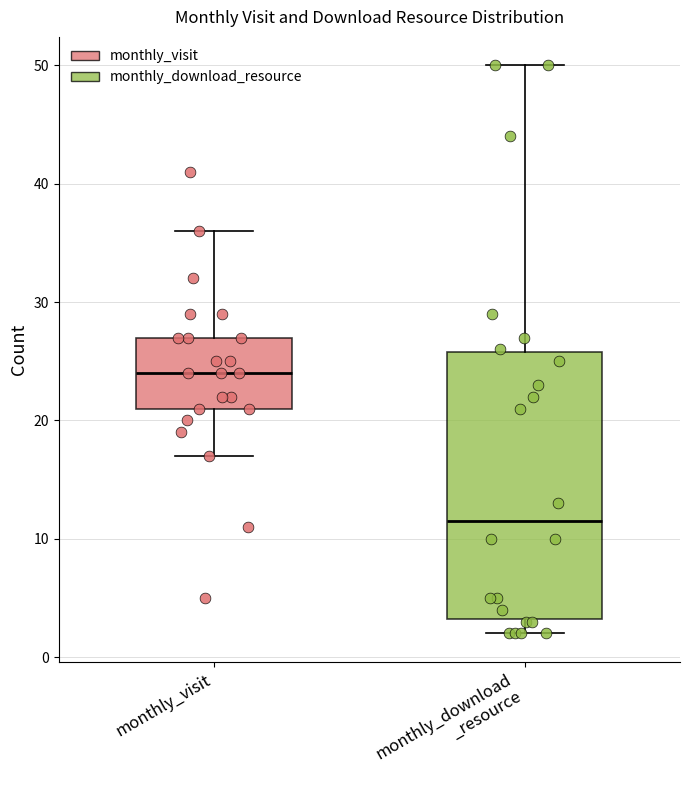

Reading left to right, read every box against the y-axis: the position of its median line, the range the box covers, and the ends of its whiskers. The values are not printed on the chart, so give them approximately, as read against the axis.

monthly_visit: median 24, box 21 to 27, whiskers 17 to 36
monthly_download _resource: median 12, box 3 to 26, whiskers 2 to 50